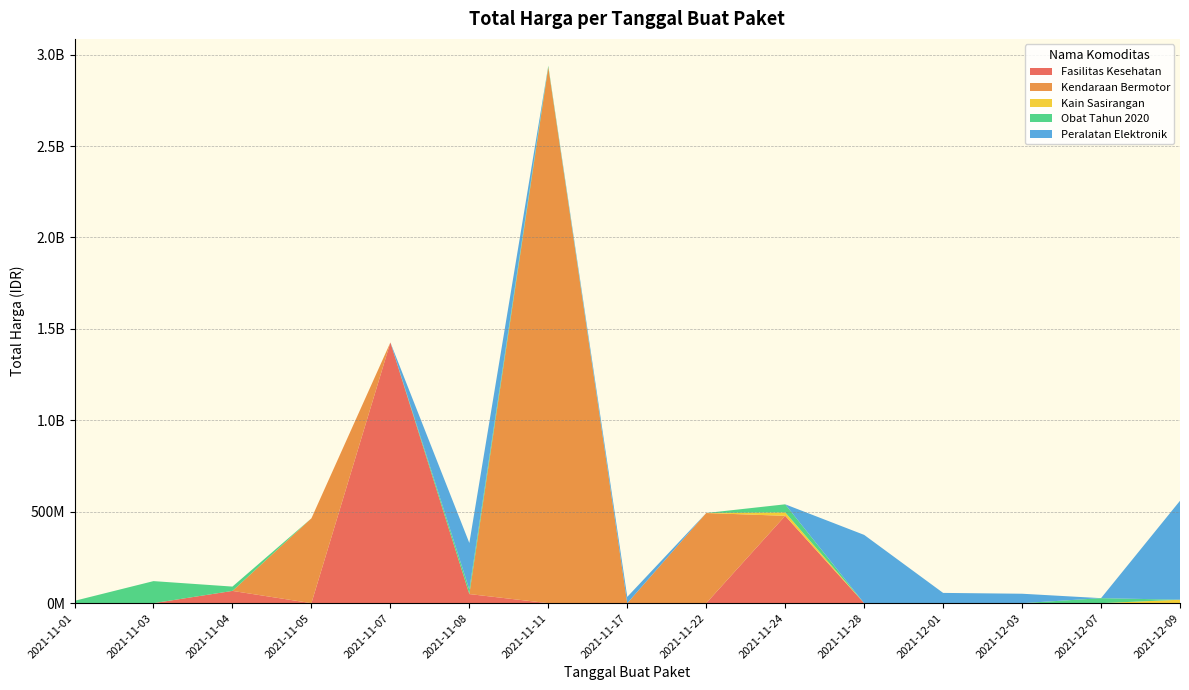

Does the chart have visible grid lines?

Yes